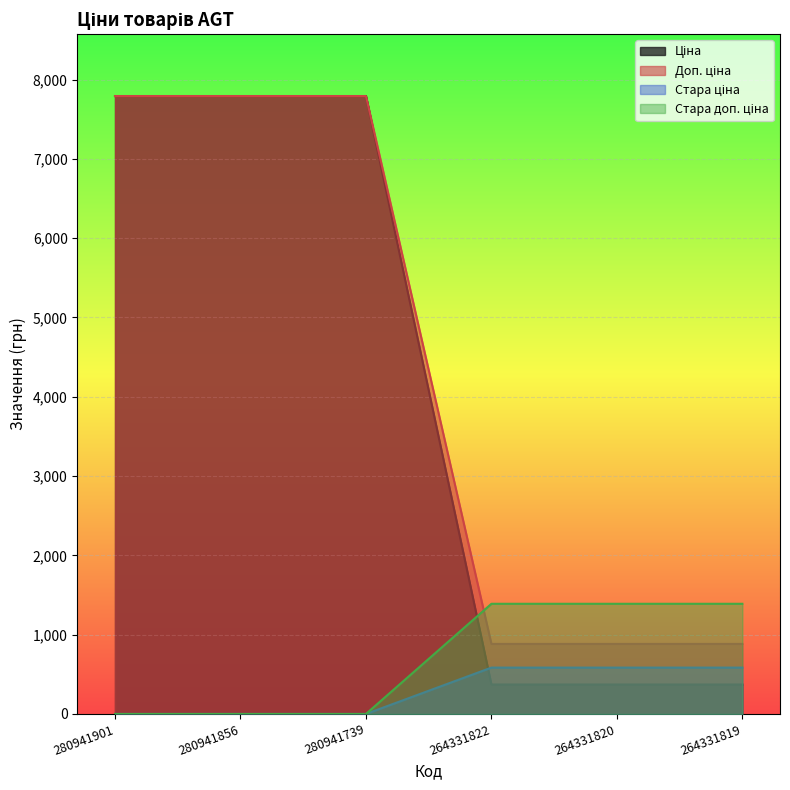

At which label is Доп. ціна closest to 4337?

264331822